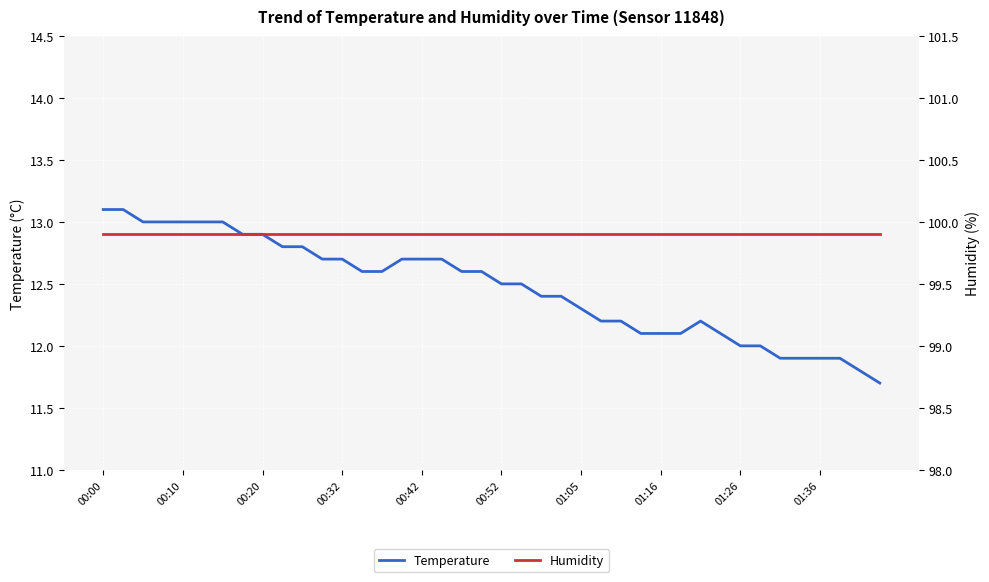

Reading left to right, extract all data points from this chart.

temperature: 13.1	13.1	13.0	13.0	13.0	13.0	13.0	12.9	12.9	12.8	12.8	12.7	12.7	12.6	12.6	12.7	12.7	12.7	12.6	12.6	12.5	12.5	12.4	12.4	12.3	12.2	12.2	12.1	12.1	12.1	12.2	12.1	12.0	12.0	11.9	11.9	11.9	11.9	11.8	11.7
humidity: 99.9	99.9	99.9	99.9	99.9	99.9	99.9	99.9	99.9	99.9	99.9	99.9	99.9	99.9	99.9	99.9	99.9	99.9	99.9	99.9	99.9	99.9	99.9	99.9	99.9	99.9	99.9	99.9	99.9	99.9	99.9	99.9	99.9	99.9	99.9	99.9	99.9	99.9	99.9	99.9